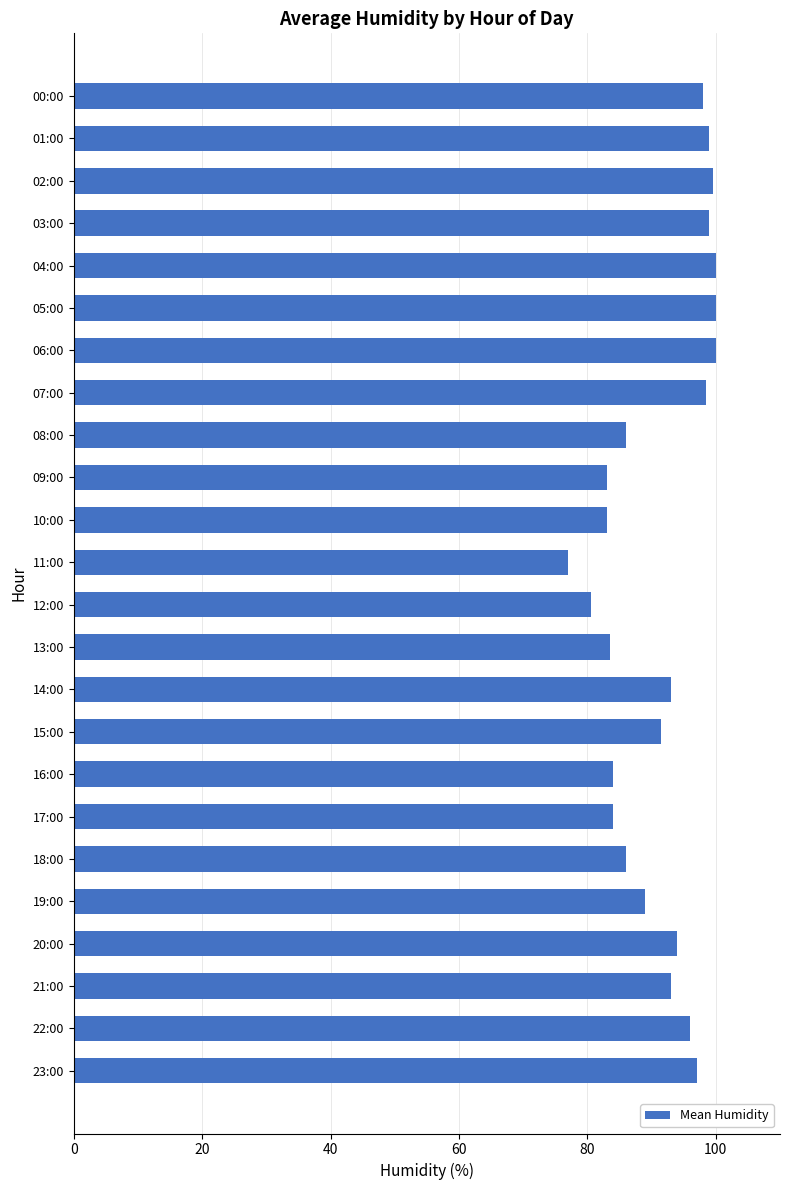

What is the difference between the second highest and second lowest values?

19.5